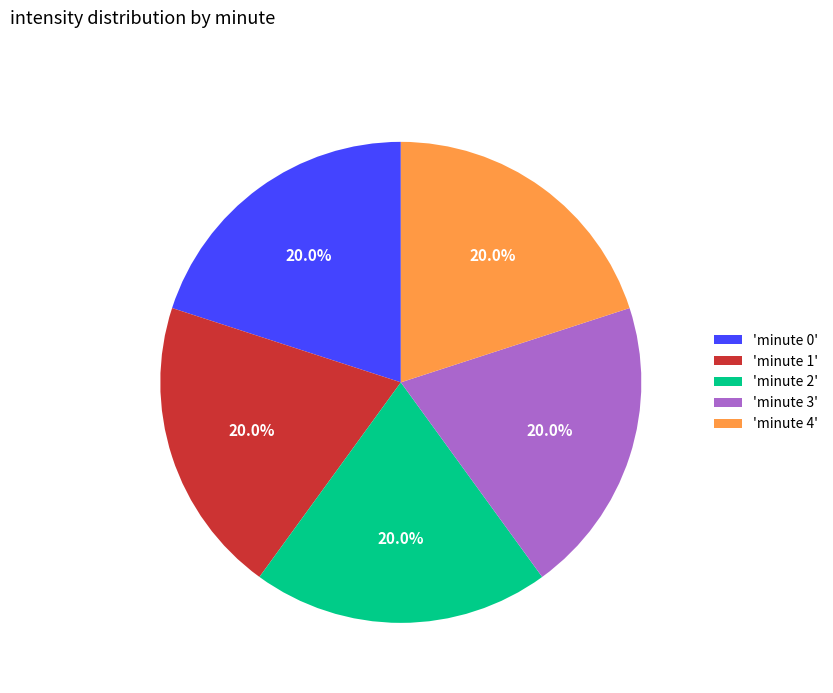

Do 'minute 2' and 'minute 4' together represent more than half of the pie?

No